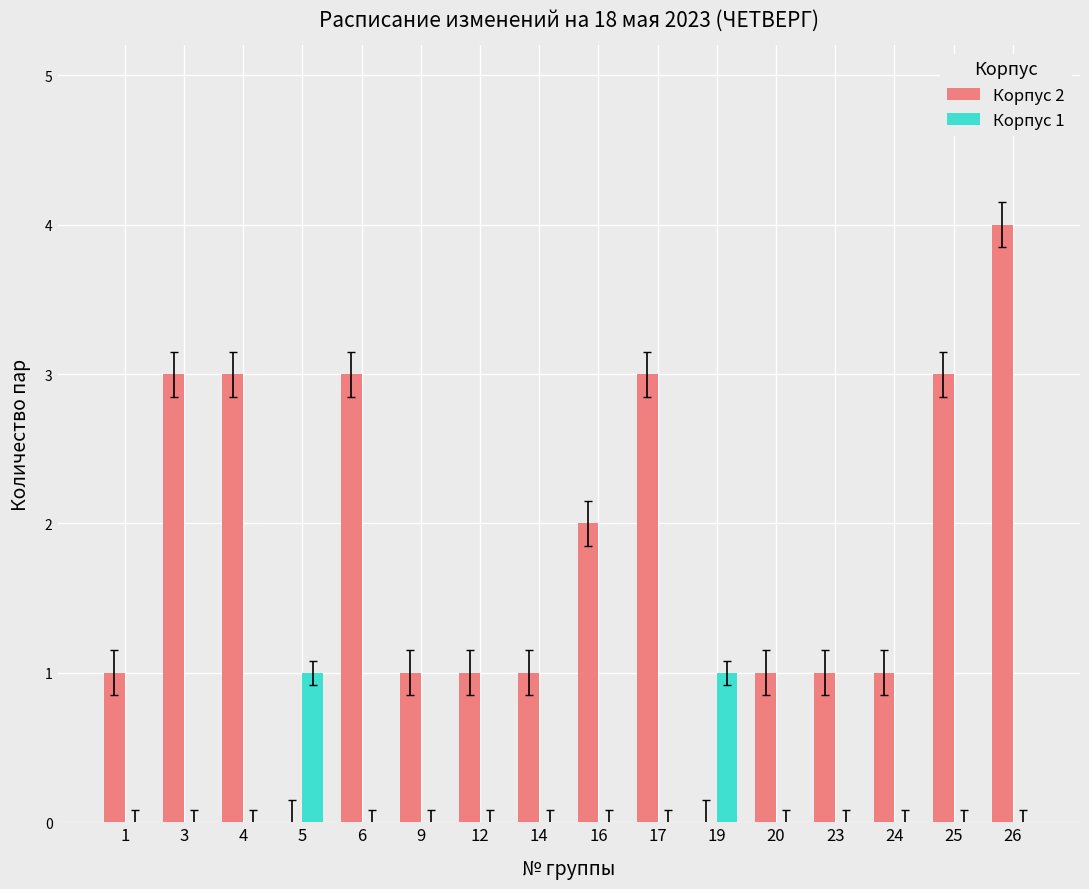

At which category is the sum across all series the highest?

26